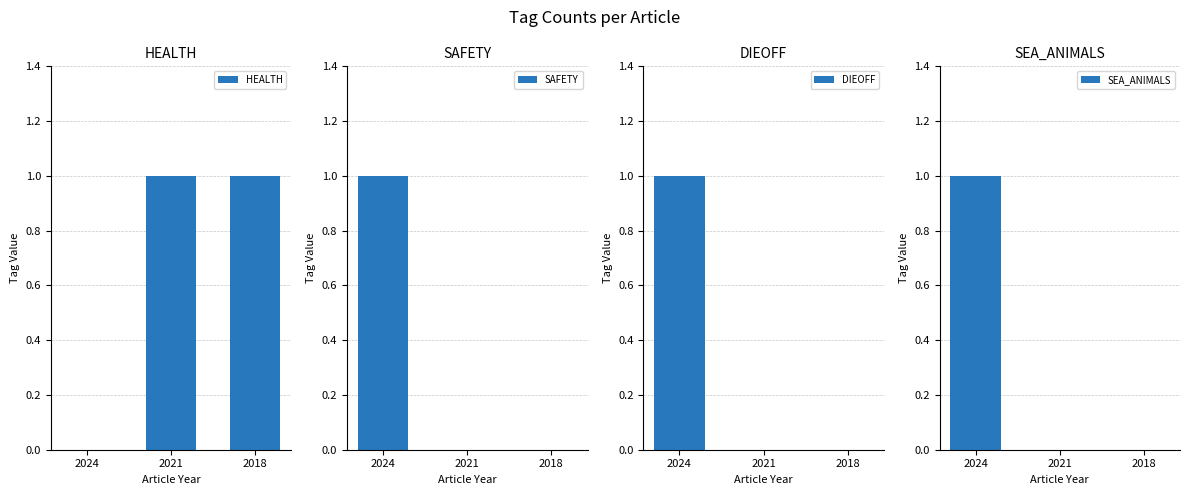

What is the sum of all SAFETY values?

1